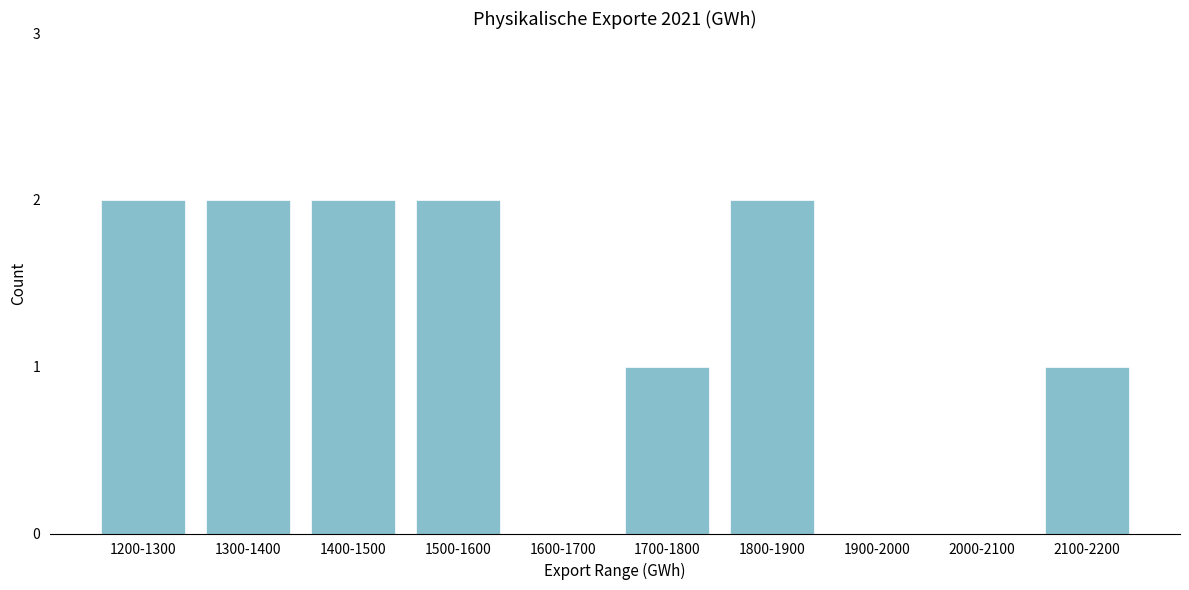

Reading right to left, what are all the values shown in this chart?

2100-2200=1	2000-2100=0	1900-2000=0	1800-1900=2	1700-1800=1	1600-1700=0	1500-1600=2	1400-1500=2	1300-1400=2	1200-1300=2